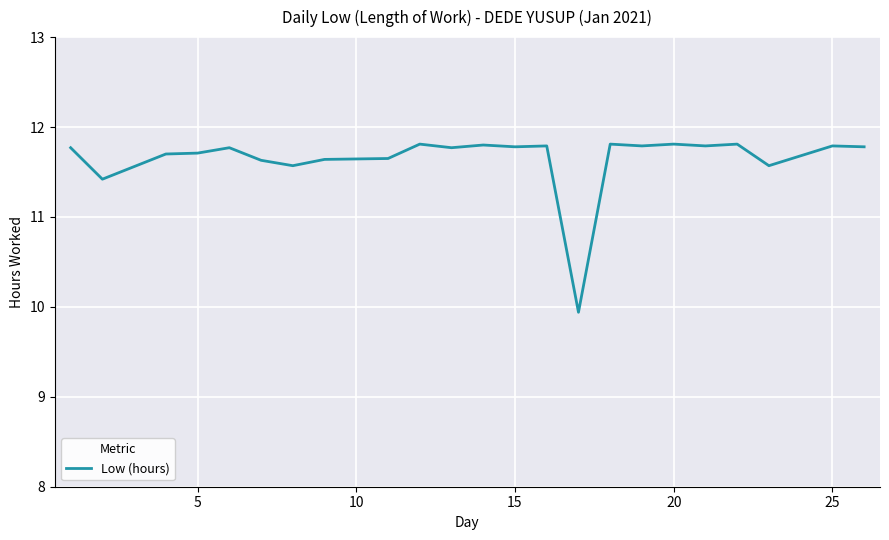

True or false: there are more than 2 points higher than both neighbors.

True